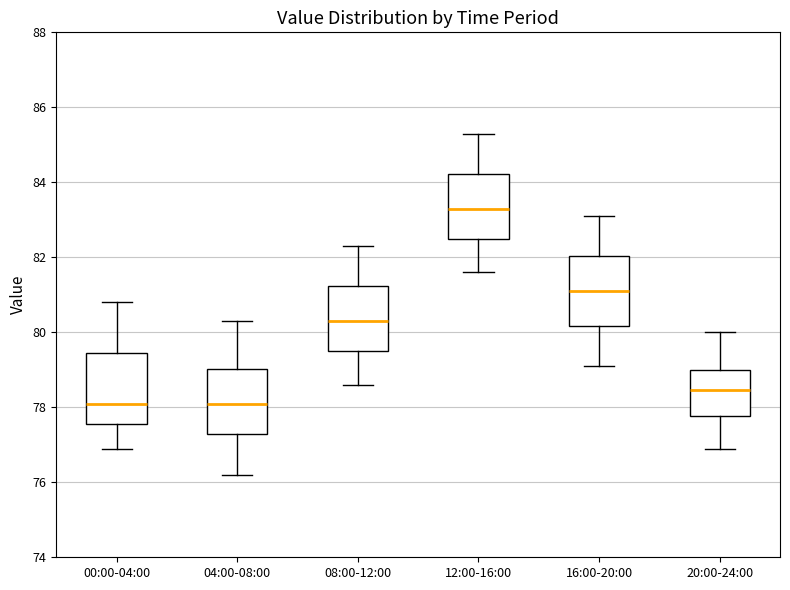

Where does the lower whisker of the box for 12:00-16:00 end on the y-axis? The values are not printed on the chart, so give them approximately, as read against the axis.

81.6